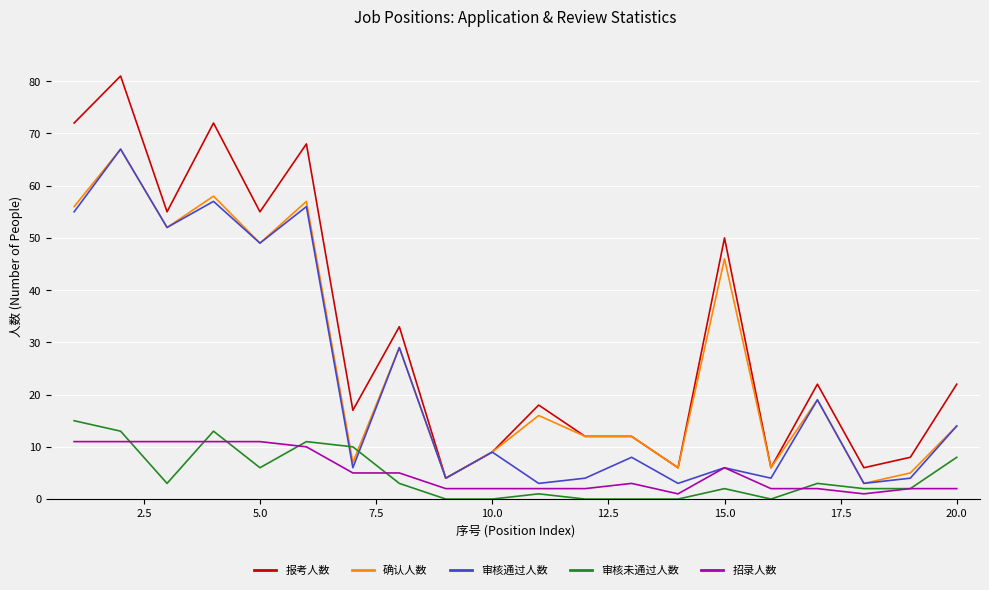

Which series has the widest spread of values?

报考人数